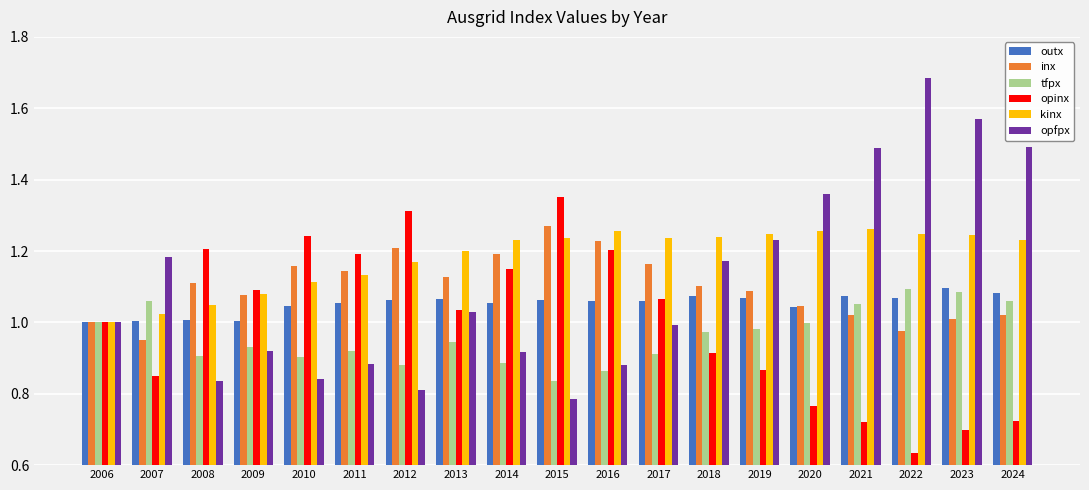

What is the total value across all series at 2012?

6.4